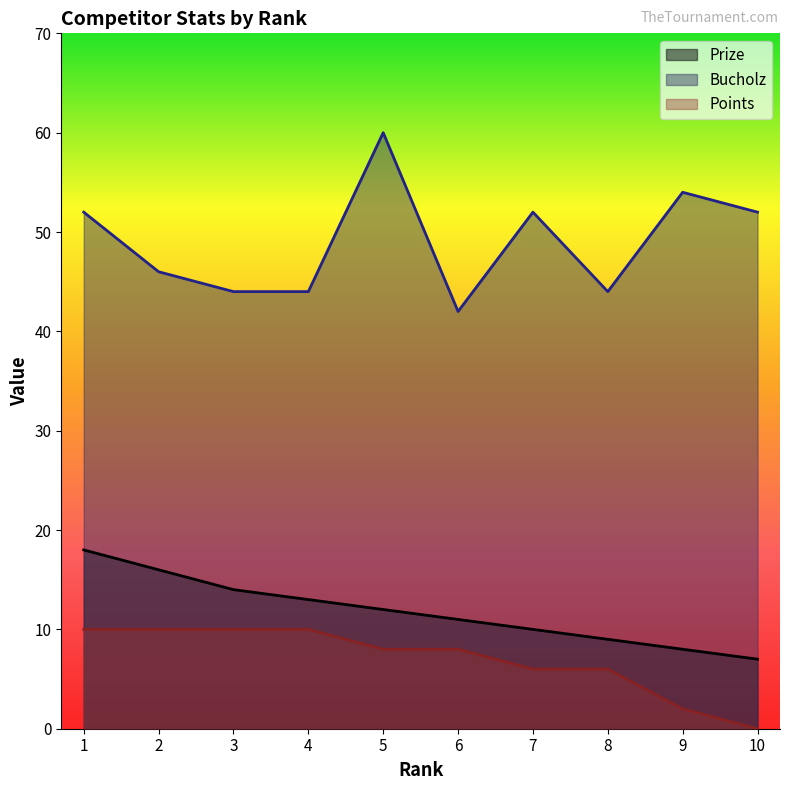

Reading left to right, list all the values displayed in this chart.

Prize: 18	16	14	13	12	11	10	9	8	7
Bucholz: 52	46	44	44	60	42	52	44	54	52
Points: 10	10	10	10	8	8	6	6	2	0